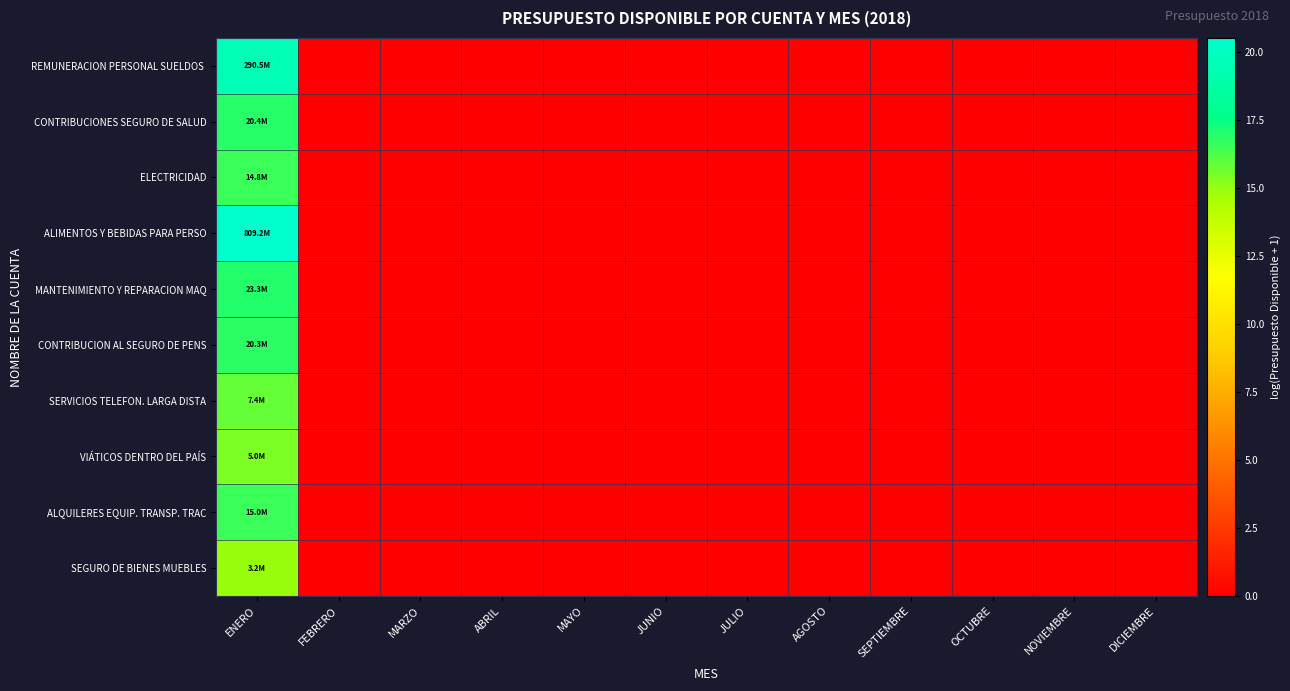

Which label corresponds to the smallest value in the chart?

FEBRERO